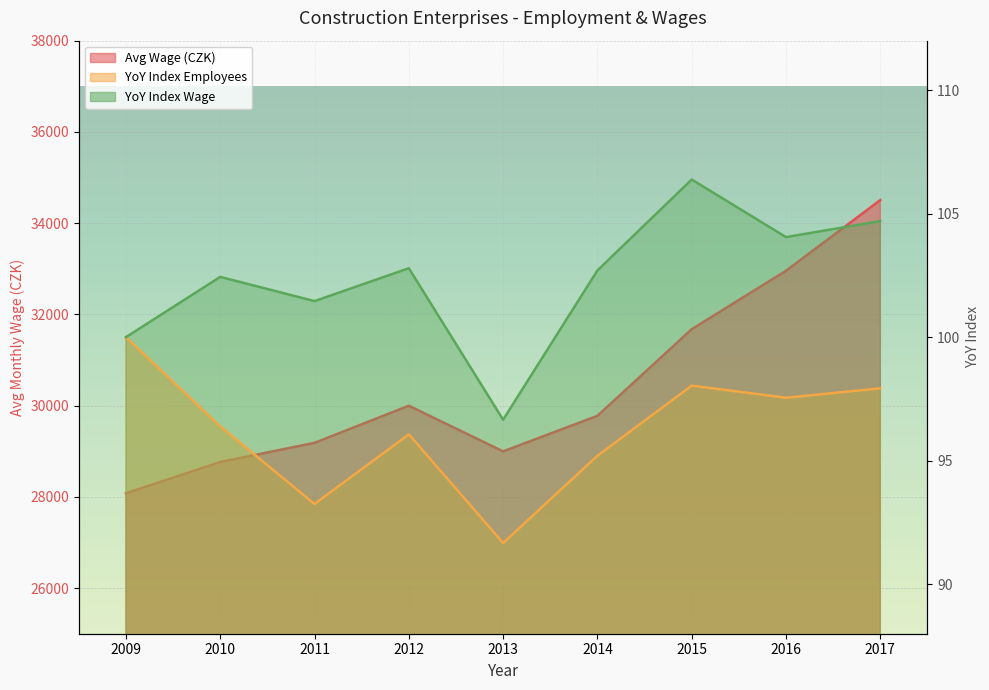

What are all the series names shown in the legend?

Avg Wage (CZK), YoY Index Employees, YoY Index Wage